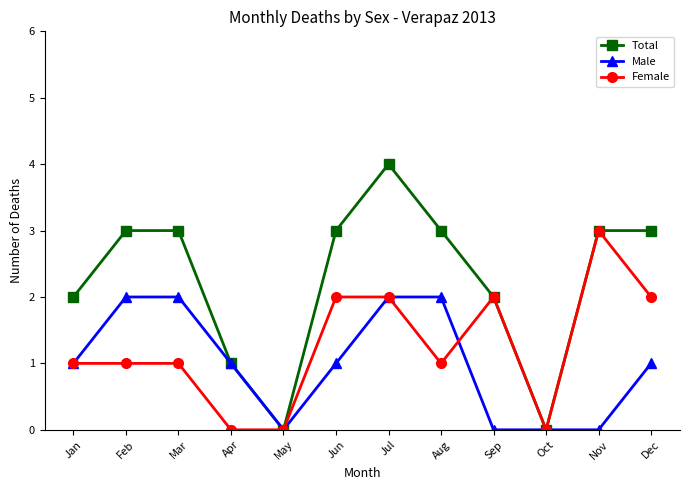

Which series has the widest spread of values?

Total